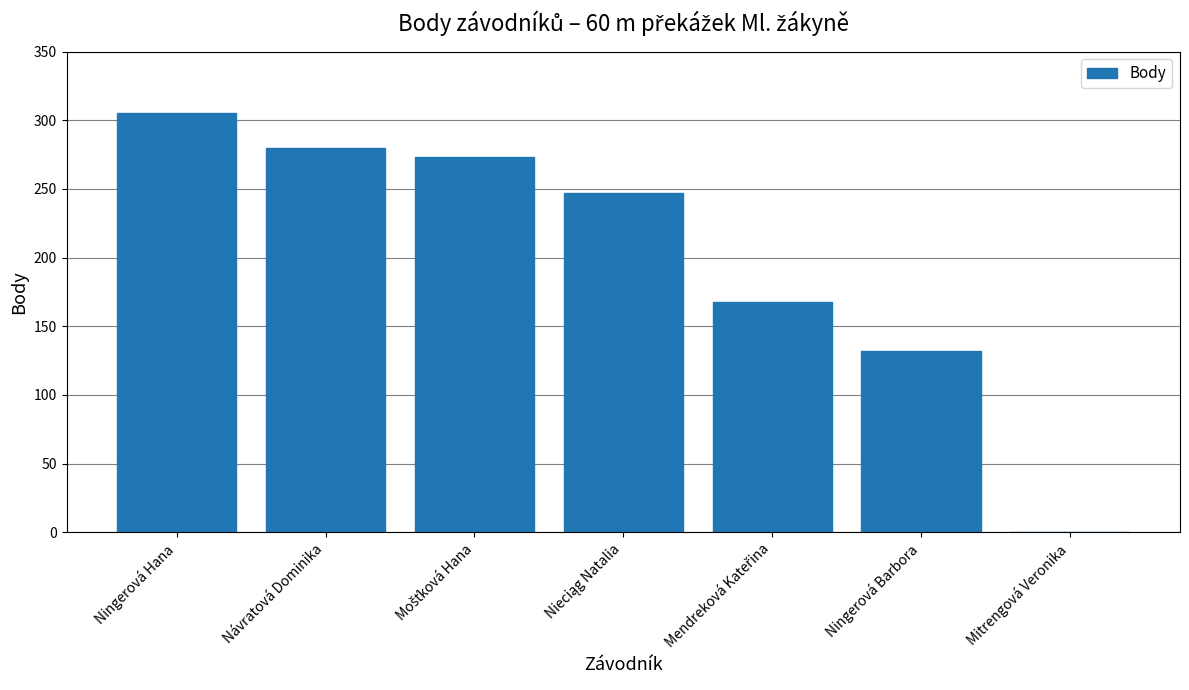

What is the approximate value at Ningerová Barbora, to the nearest 10?

130